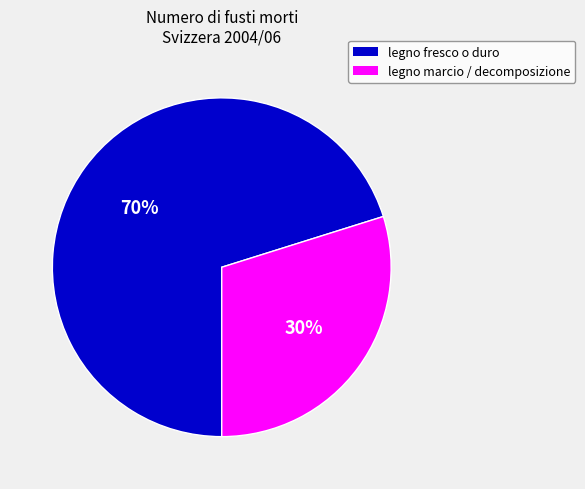

To the nearest percent, what is the difference between the largest and smallest slice percentages?

40%